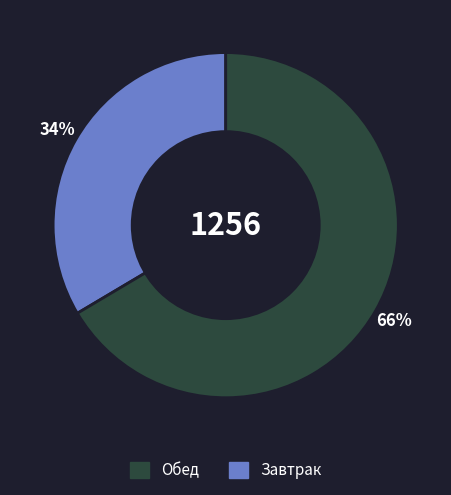

Is there any slice that represents more than half of the pie?

Yes